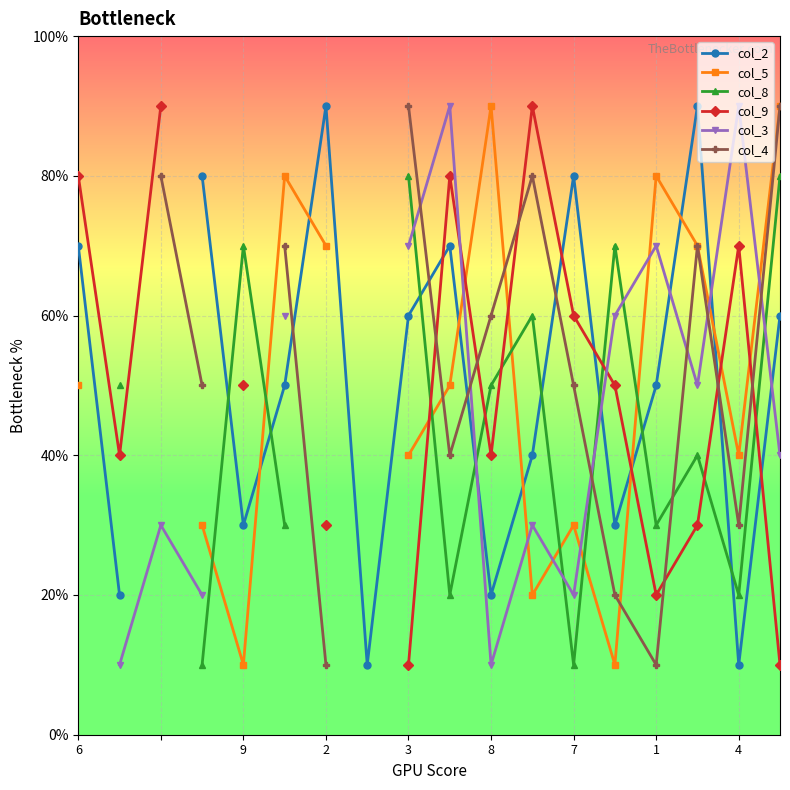

True or false: col_5 has more than 1 interior local peaks.

True